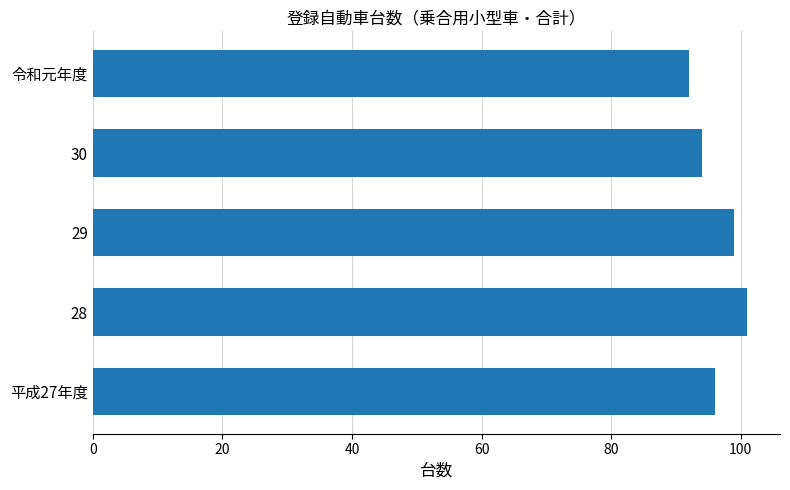

The value at 令和元年度 is 36. True or false?

False